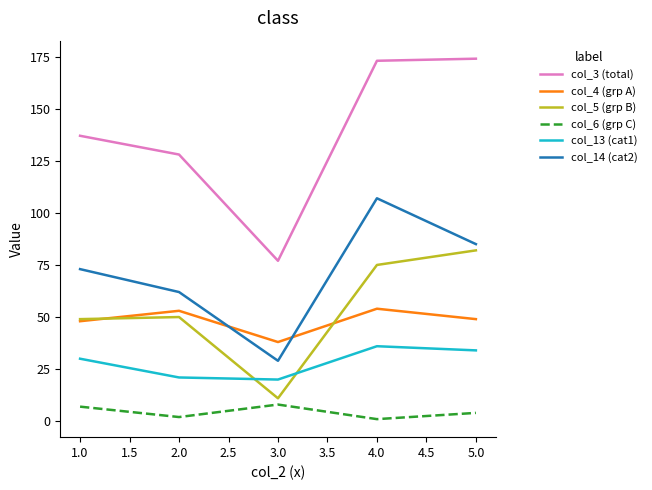

Which series has the largest total across all categories?

col_3 (total)